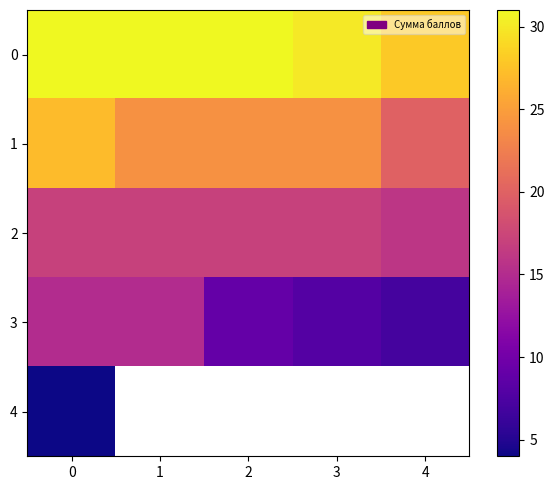

What is the difference between the highest and lowest values at 3?

22.0